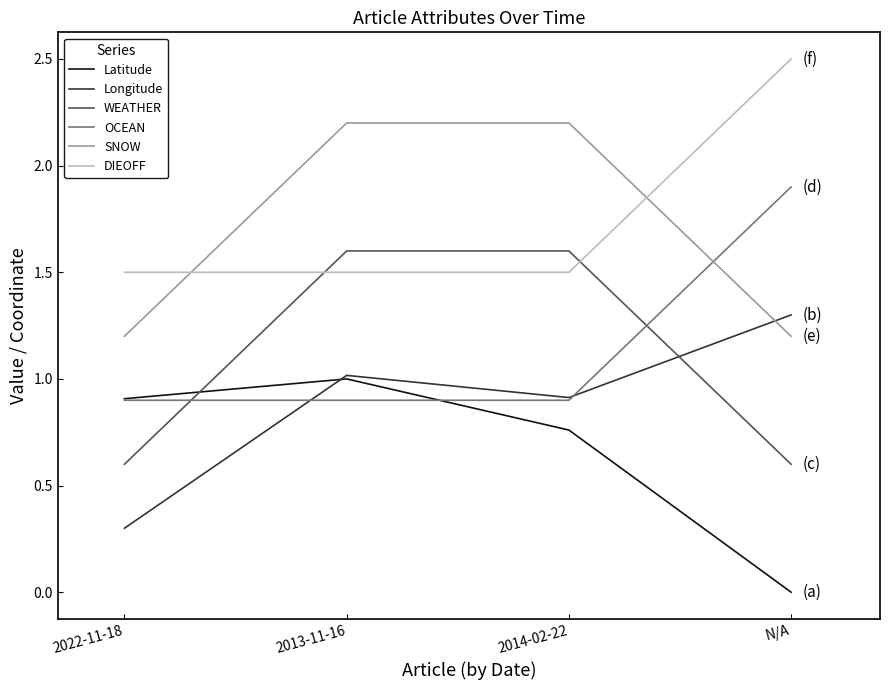

True or false: SNOW and OCEAN cross at least once.

True